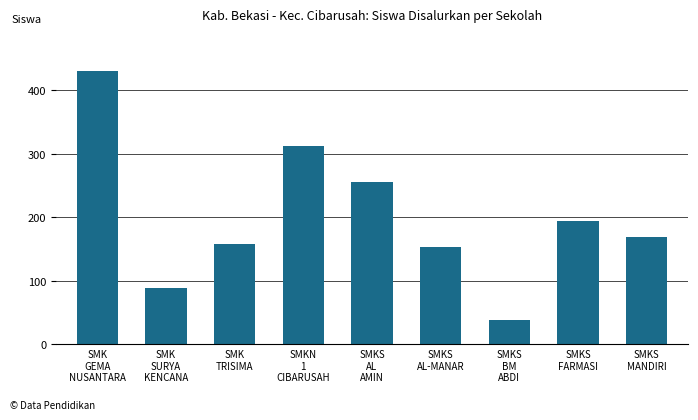

What is the smallest value displayed?

38